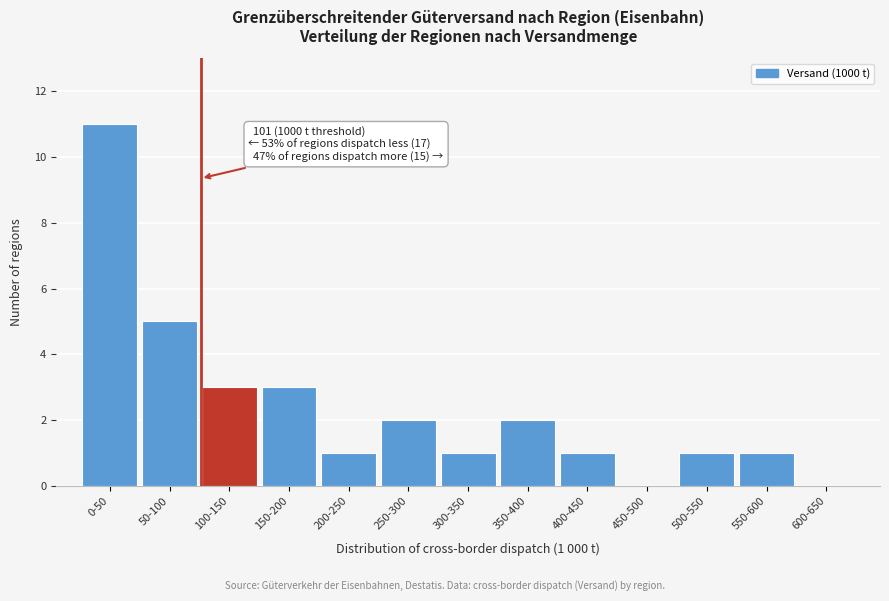

Reading right to left, list all the values displayed in this chart.

600-650=0	550-600=1	500-550=1	450-500=0	400-450=1	350-400=2	300-350=1	250-300=2	200-250=1	150-200=3	100-150=3	50-100=5	0-50=11